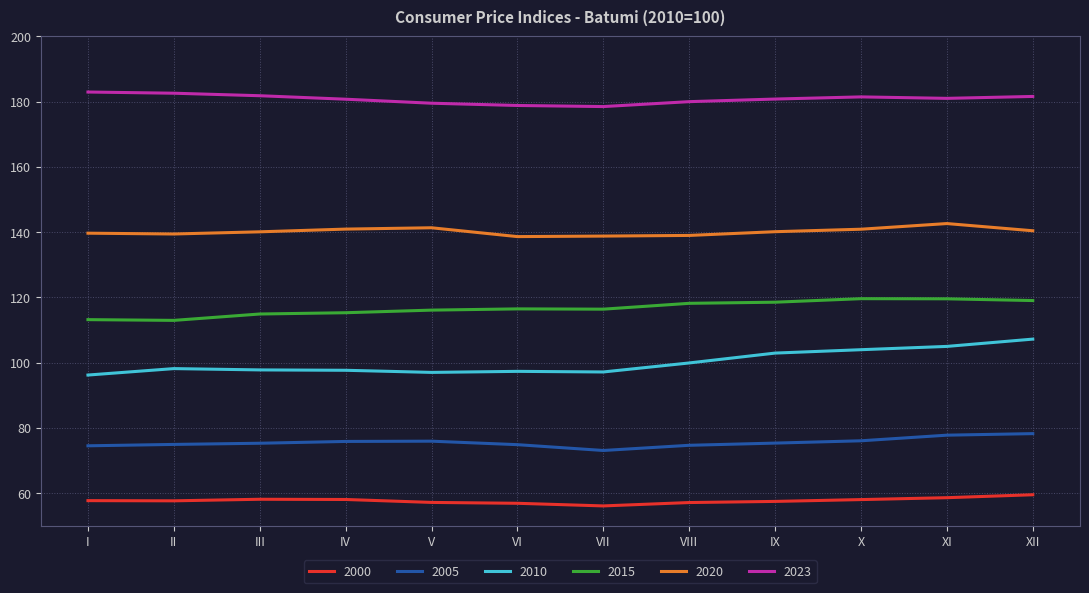

How many distinct data groups are displayed?

6